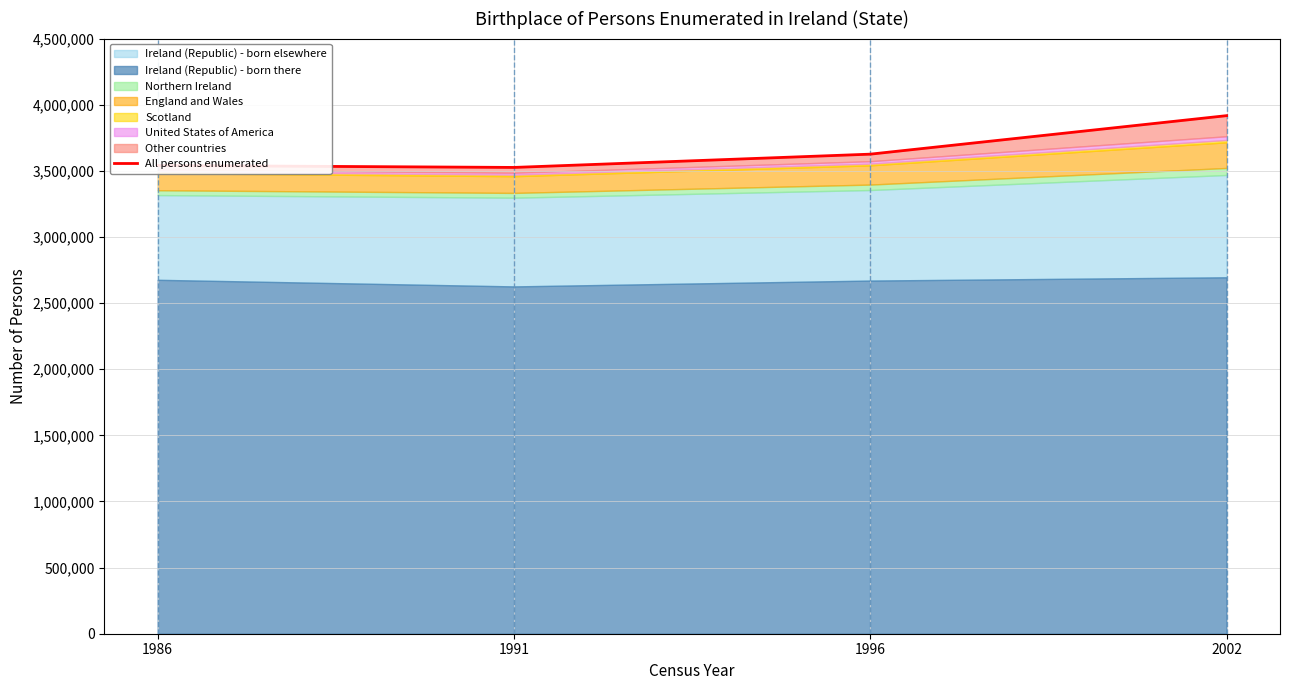

Does the chart have visible grid lines?

Yes